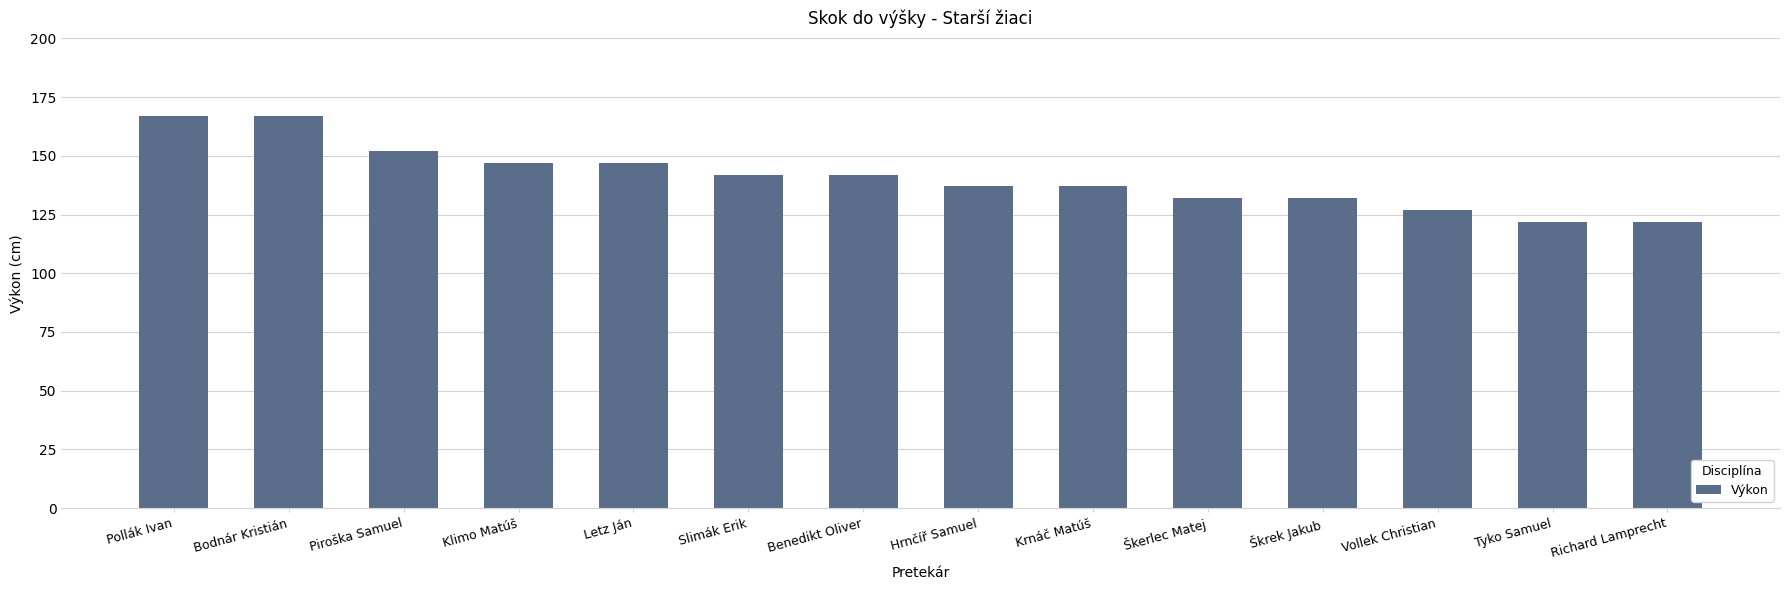

What is the value of the 10th bar from the left?

132